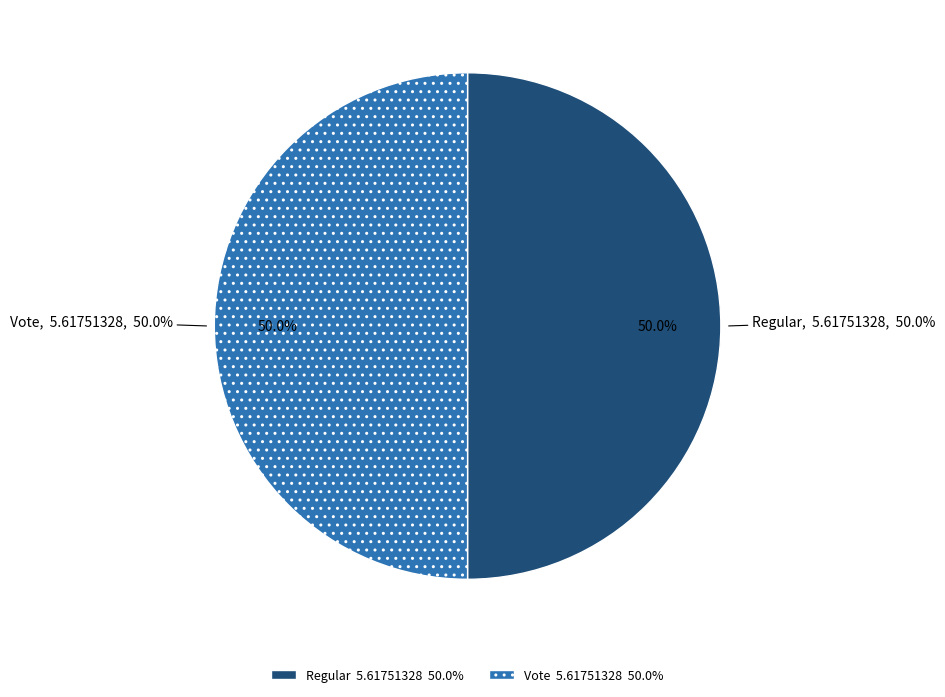

To the nearest percent, what is the average slice percentage?

50%